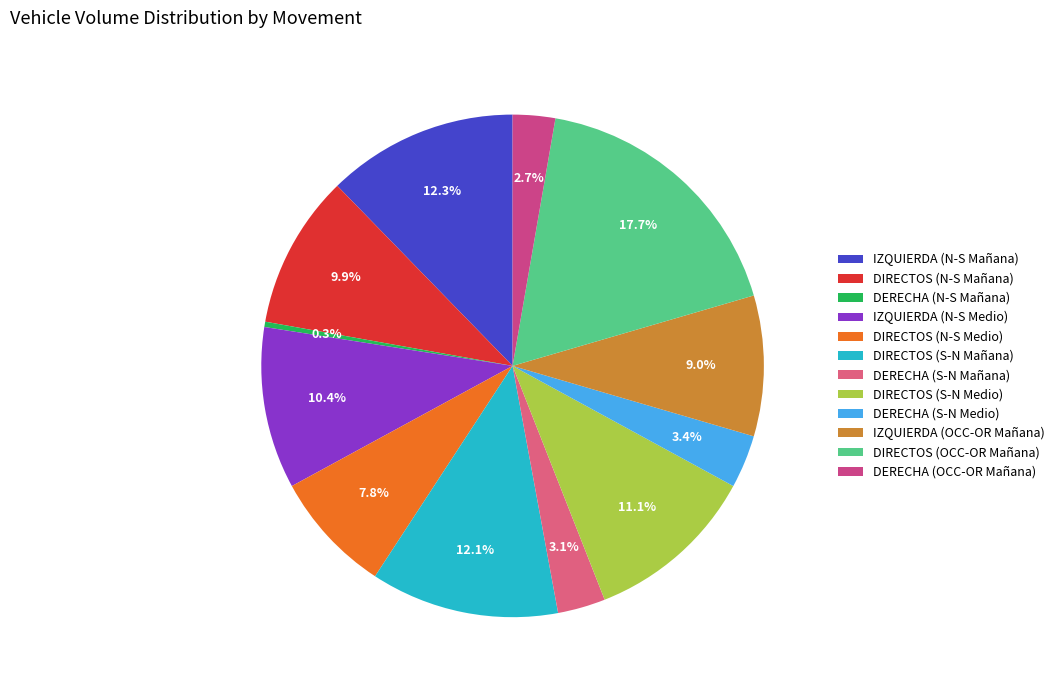

What is the total percentage of IZQUIERDA (N-S Mañana) and DERECHA (S-N Mañana)?

15.4%